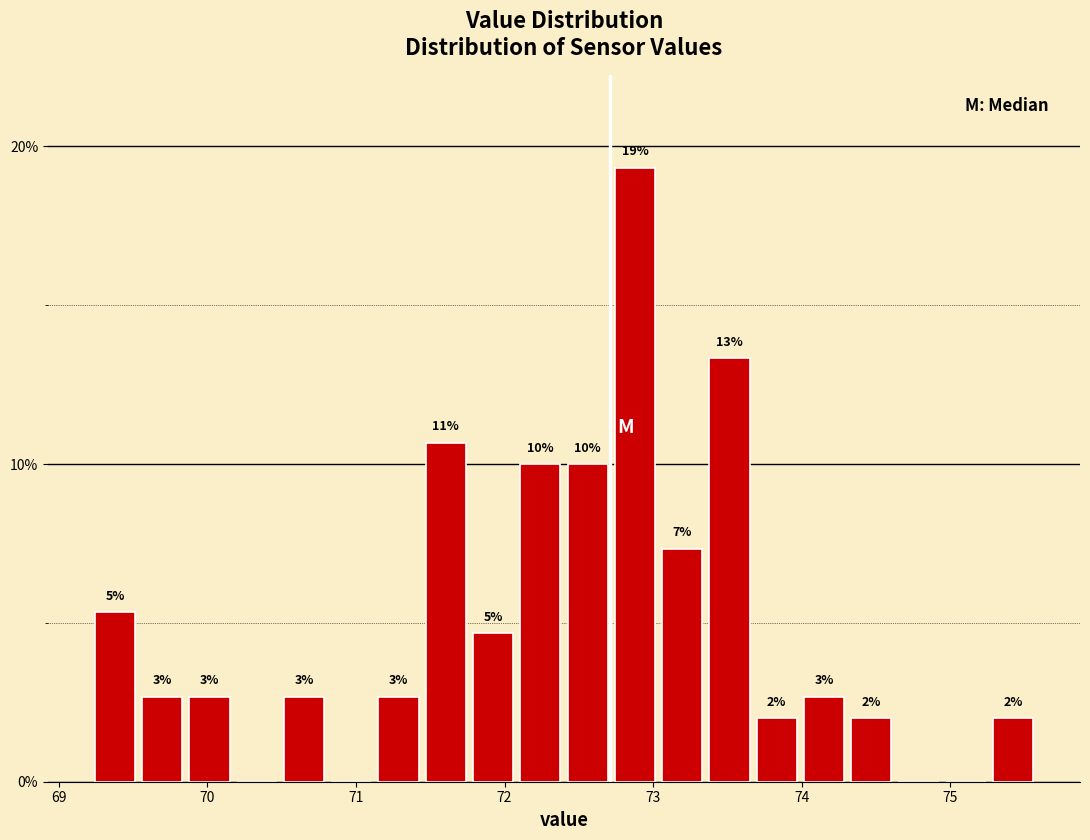

Around what value on the x-axis is the tallest bar? Give the approximate position of its centre, as read against the axis.

72.9